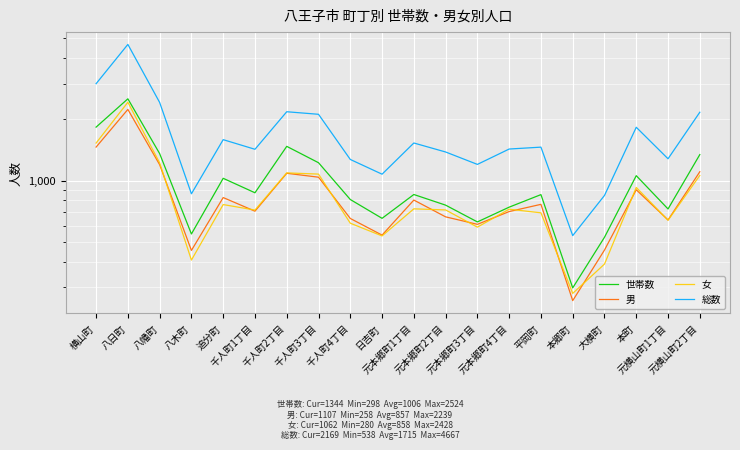

What is the difference between the second highest and second lowest values in the 世帯数 series?

1305